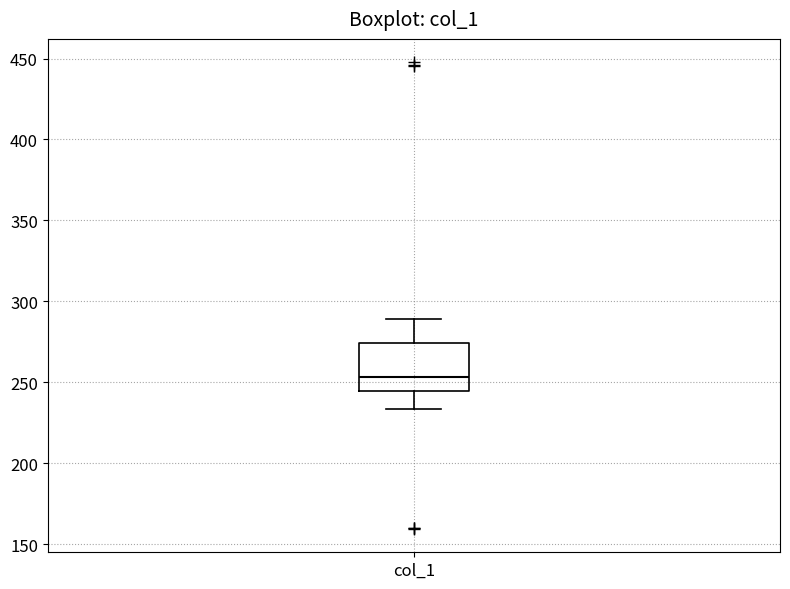

Where does the median line of the box for col_1 sit on the y-axis? The values are not printed on the chart, so give them approximately, as read against the axis.

255